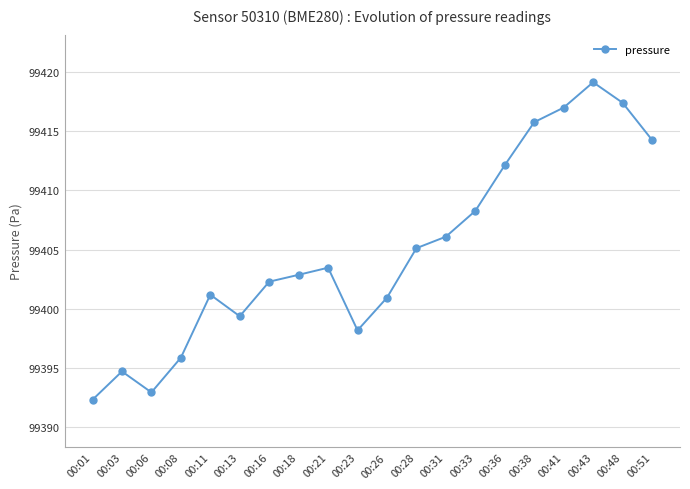

At which category does the chart reach its minimum across all series?

00:01